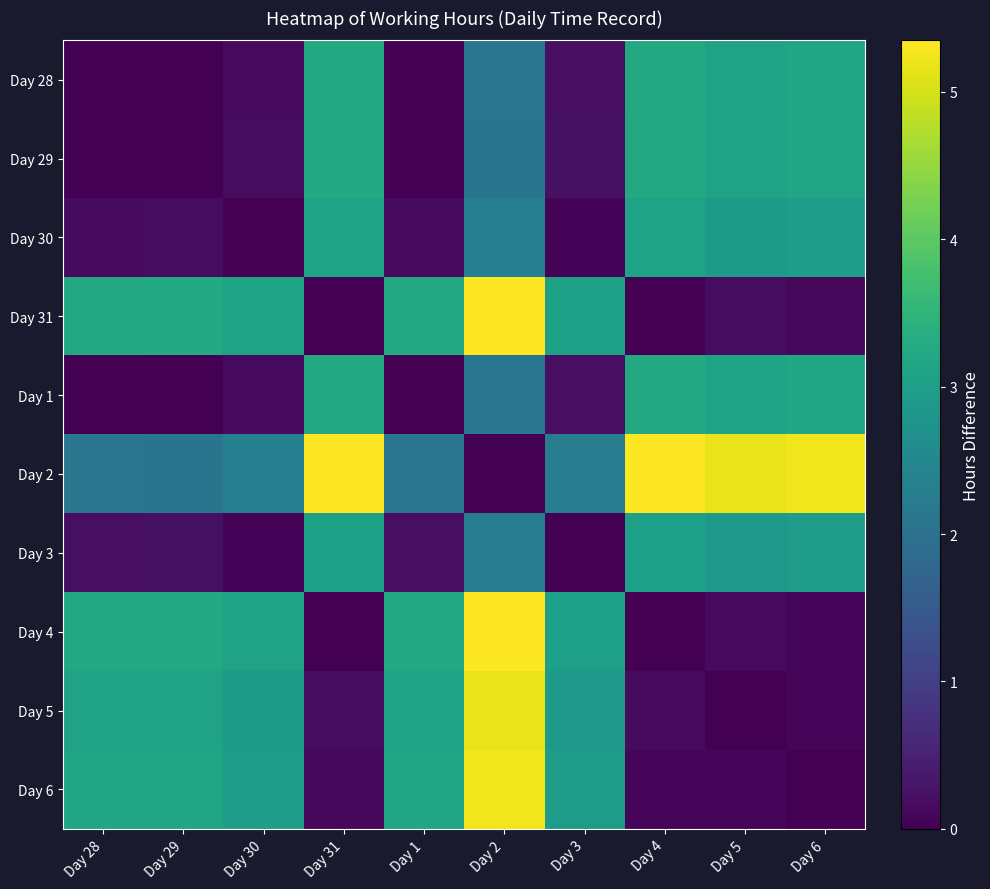

Count the number of data series in this chart.

10